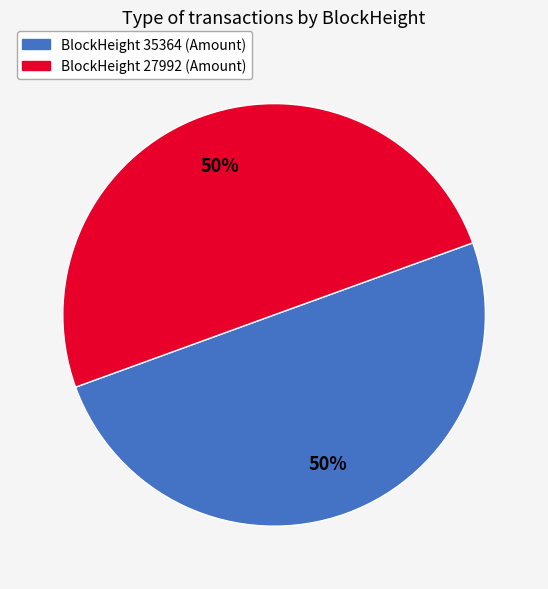

To the nearest percent, what is the average slice percentage?

50%